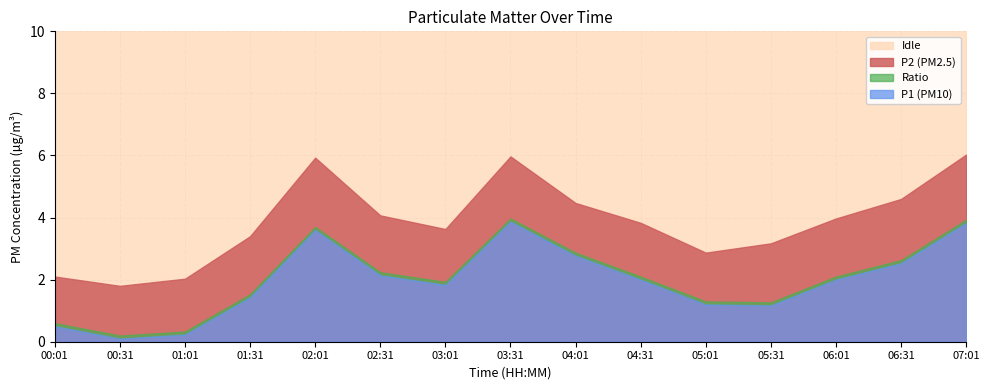

What is the sum of all P1_only values?

29.2